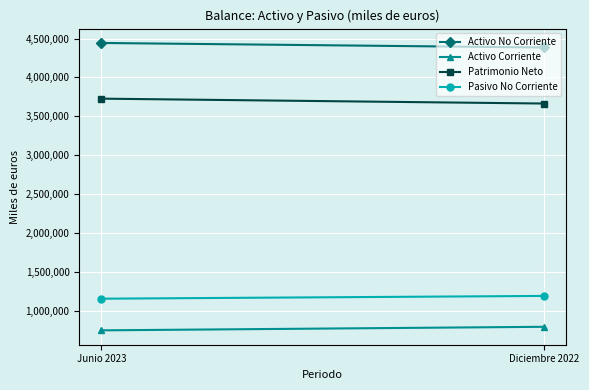

What is the sum of all Activo Corriente values?

1544998